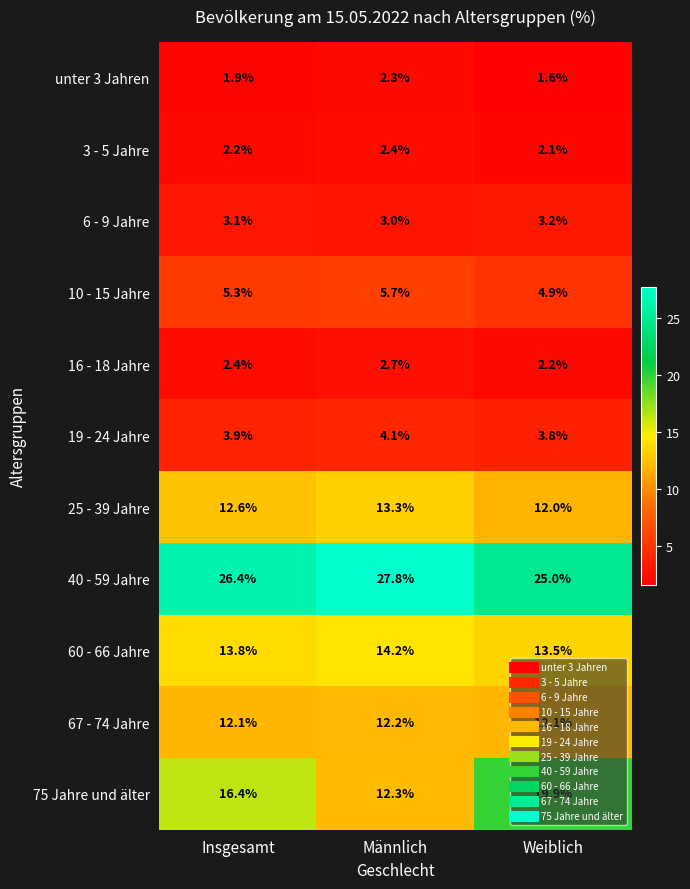

Which series has the largest range (max minus min)?

75 Jahre und älter